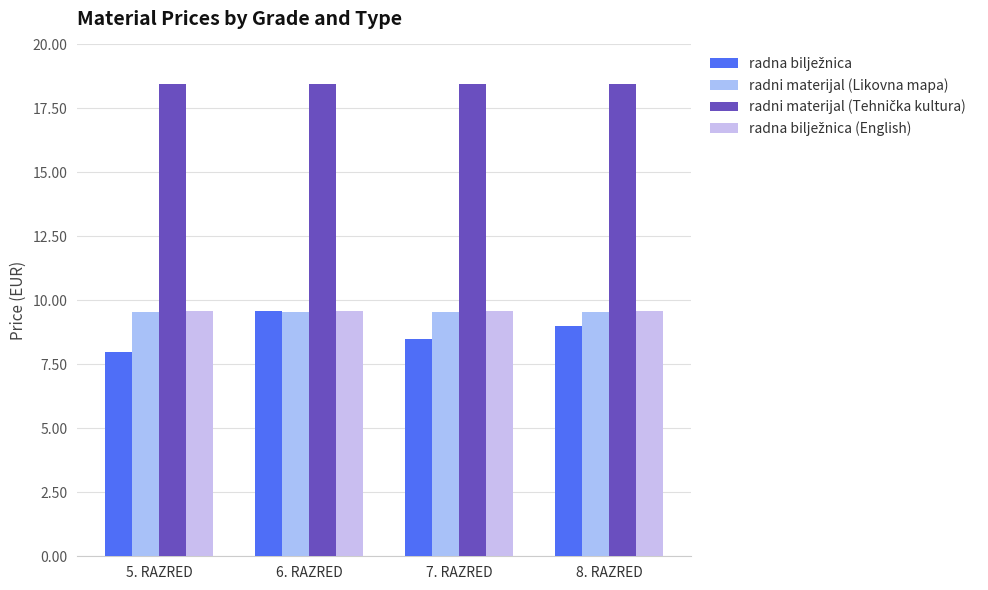

At how many categories does at least one series exceed 8?

4